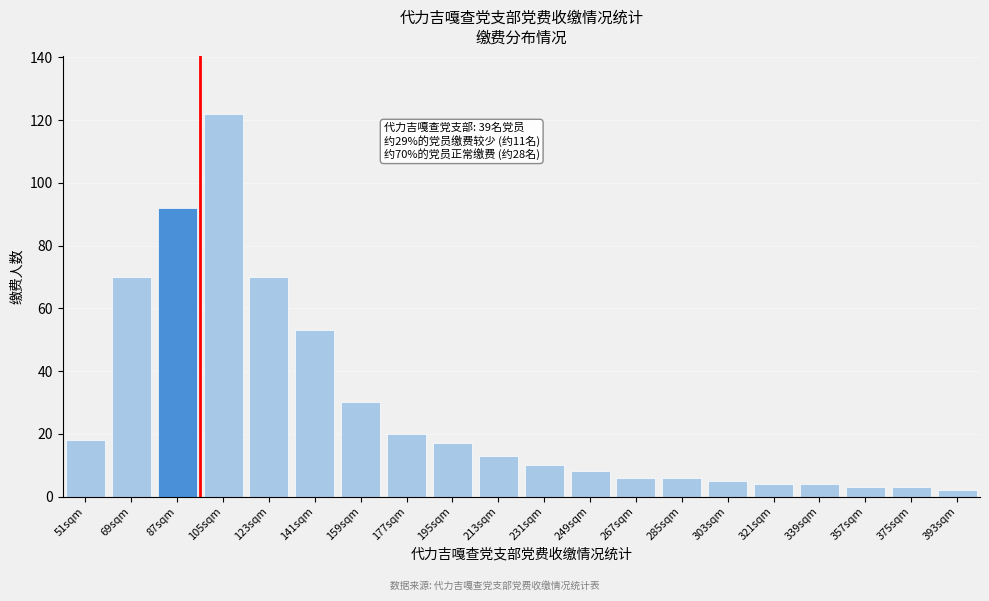

Reading right to left, what are all the values shown in this chart?

393sqm=2	375sqm=3	357sqm=3	339sqm=4	321sqm=4	303sqm=5	285sqm=6	267sqm=6	249sqm=8	231sqm=10	213sqm=13	195sqm=17	177sqm=20	159sqm=30	141sqm=53	123sqm=70	105sqm=122	87sqm=92	69sqm=70	51sqm=18